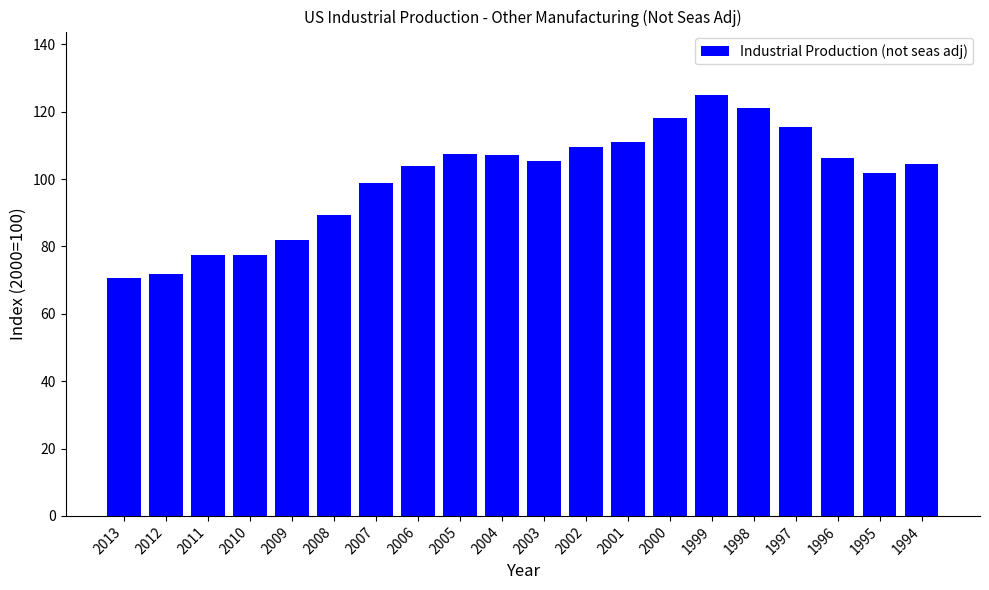

What is the approximate value at 2011?

77.6